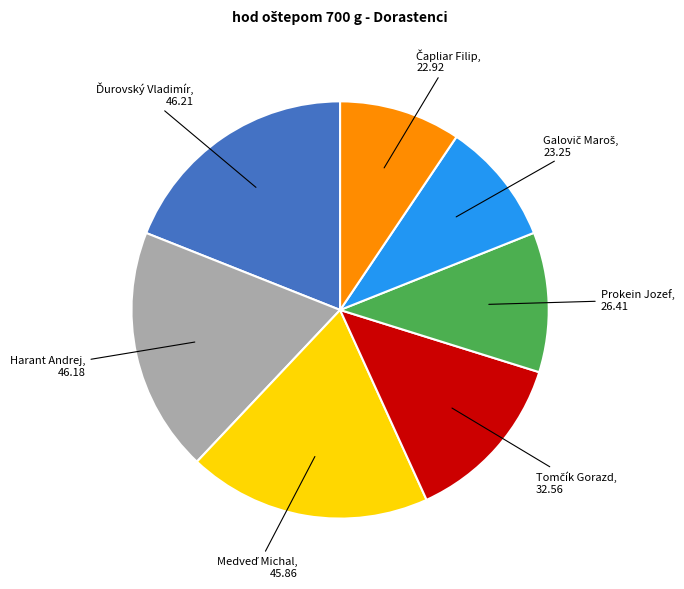

Is there a majority slice in this chart?

No